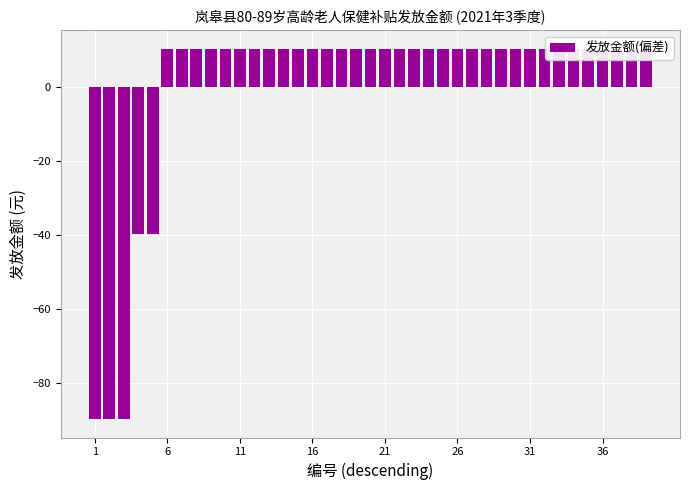

What is the value of the 2nd bar from the left?

-89.7